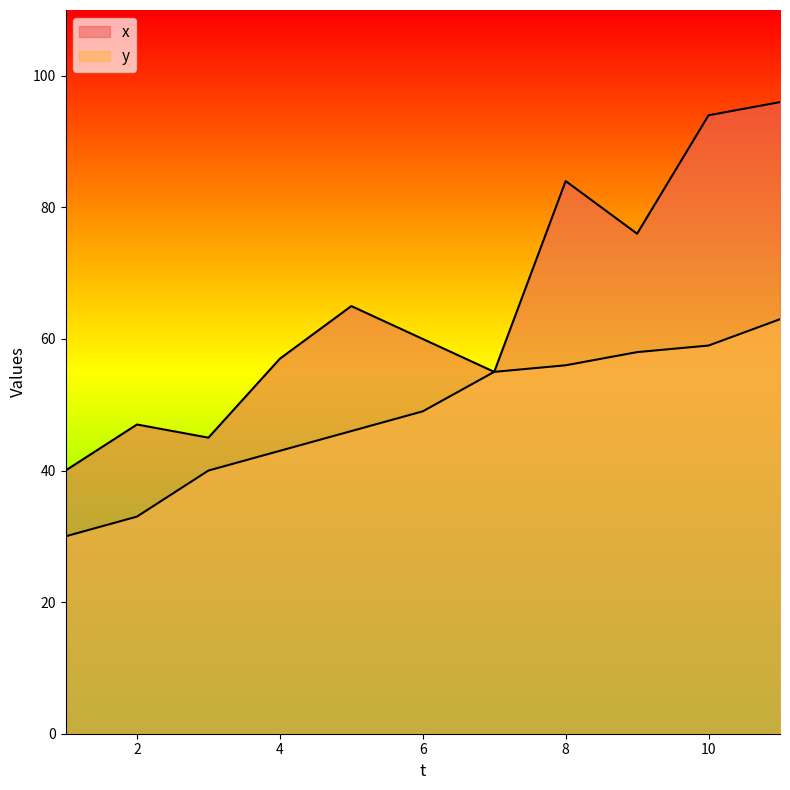

Which series has the largest total across all categories?

x